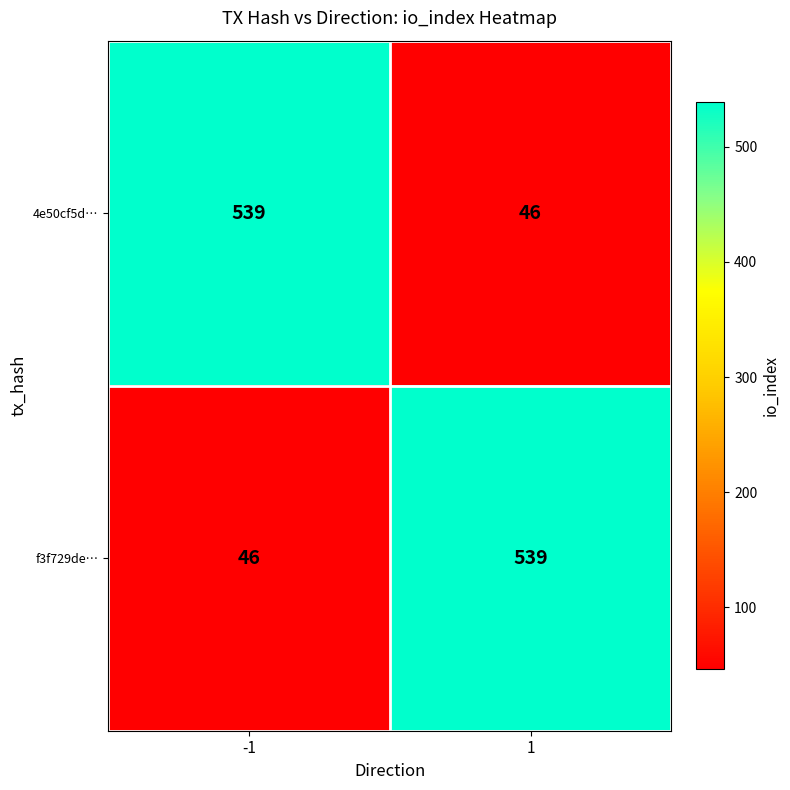

What is the minimum value for 4e50cf5d…?

46